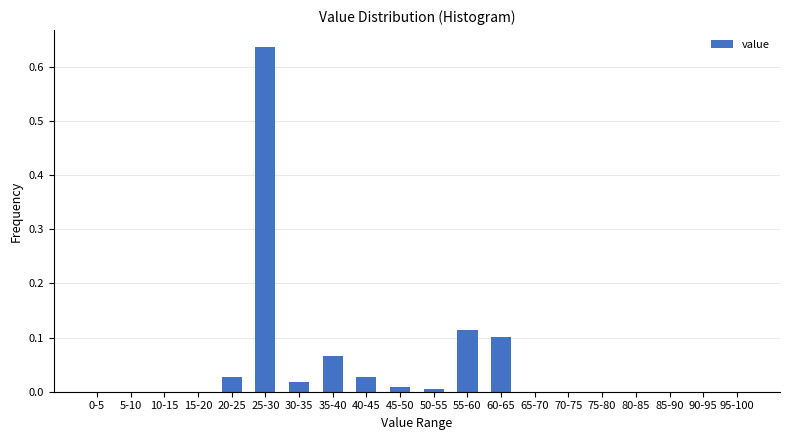

True or false: the data shows 0.0 at 50-55.

True